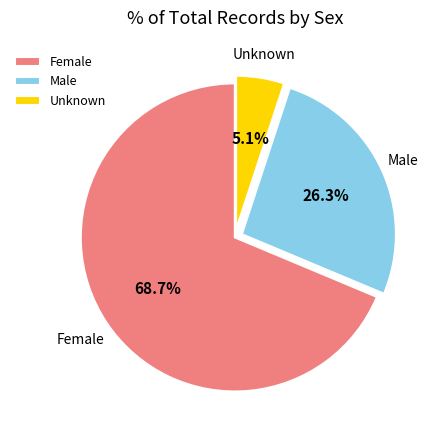

What is the largest slice in the pie chart?

Female